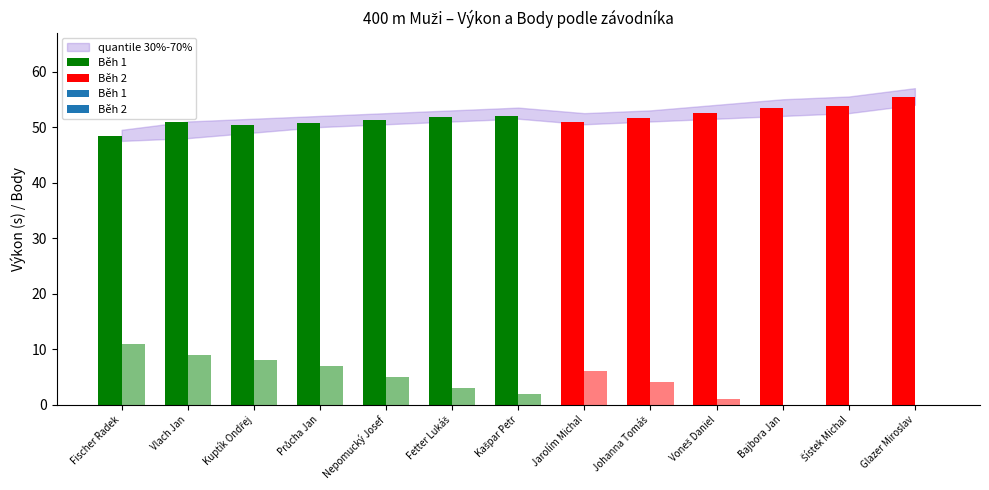

Reading left to right, extract all data points from this chart.

Výkon: 48.4	50.9	50.4	50.7	51.3	51.8	51.9	50.9	51.6	52.6	53.5	53.7	55.3
Body: 11.0	9.0	8.0	7.0	5.0	3.0	2.0	6.0	4.0	1.0	0.0	0.0	0.0